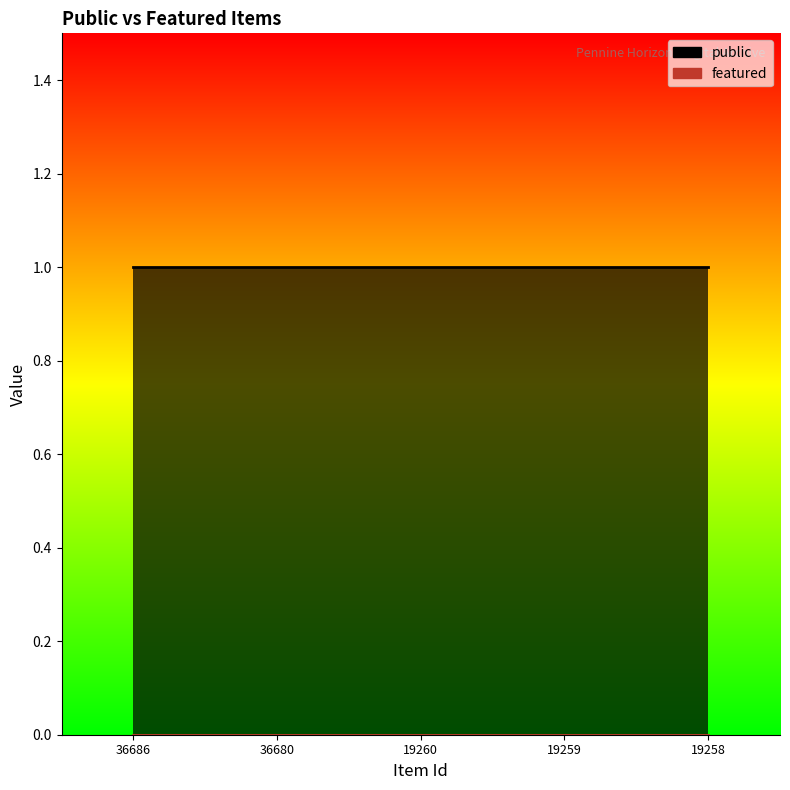

Between 36686 and 36680, which series saw the biggest shift?

public